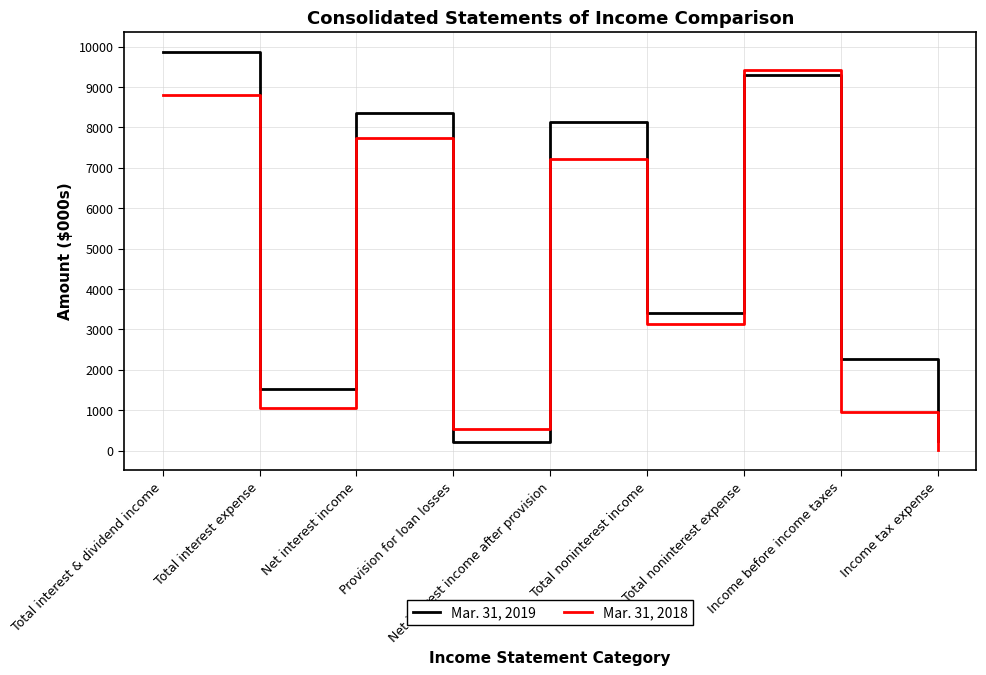

Which series ends up on top after the final intersection of Mar. 31, 2018 and Mar. 31, 2019?

Mar. 31, 2019